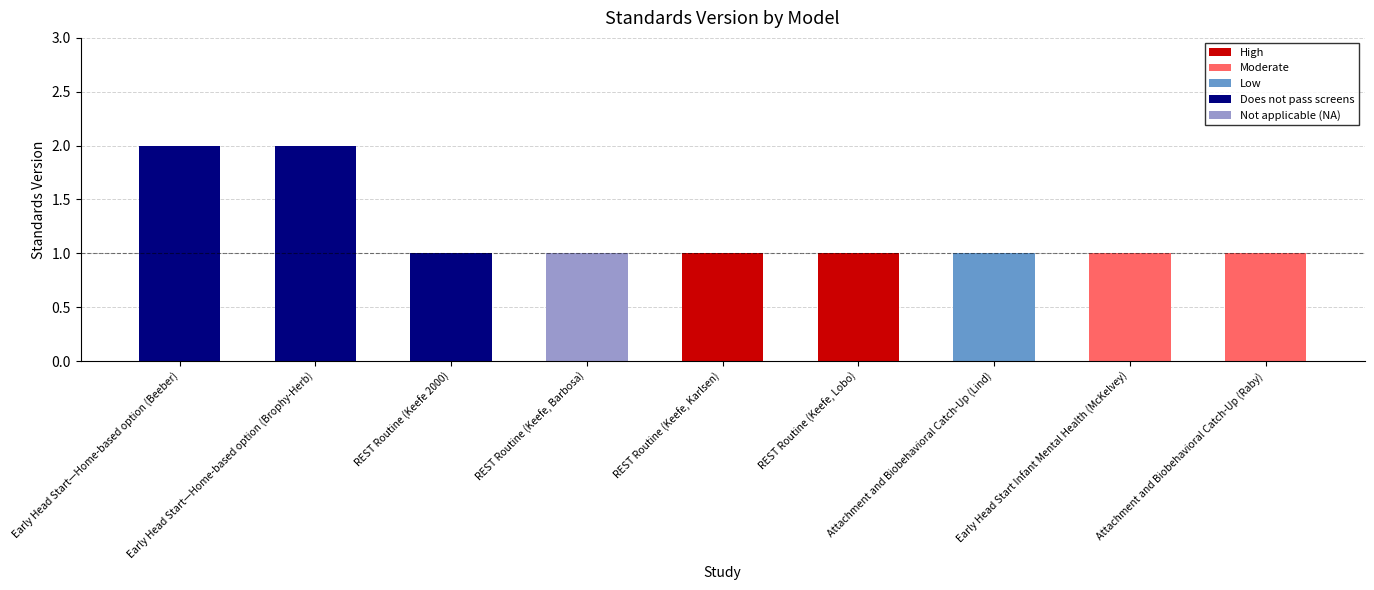

The chart shows a value of 3 at Early Head Start—Home-based option (Brophy-Herb). True or false?

False